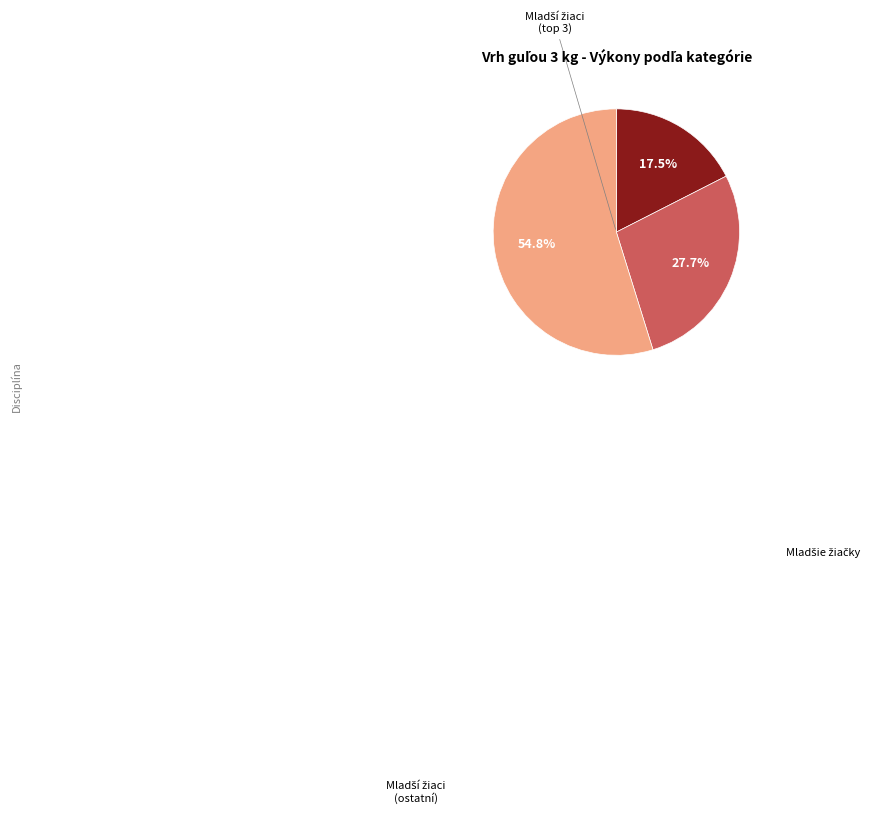

To the nearest percent, what is the difference between the largest and smallest slice percentages?

37%